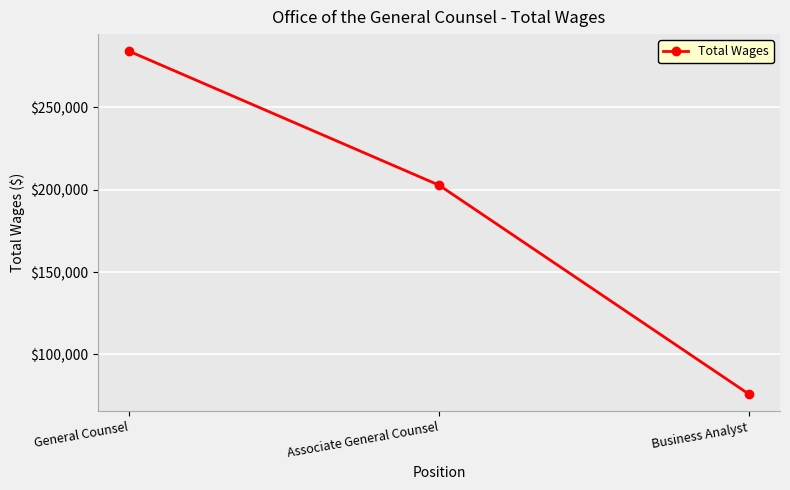

At which label does the data first exceed 202746?

General Counsel